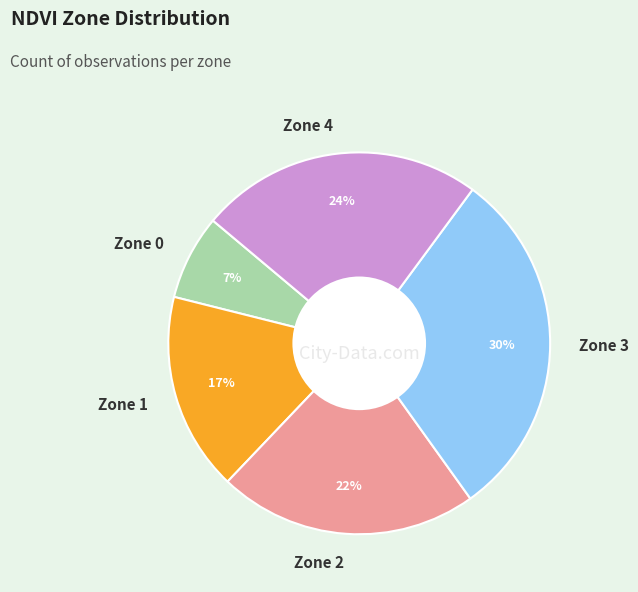

True or false: Zone 0 accounts for 1% of the total.

False